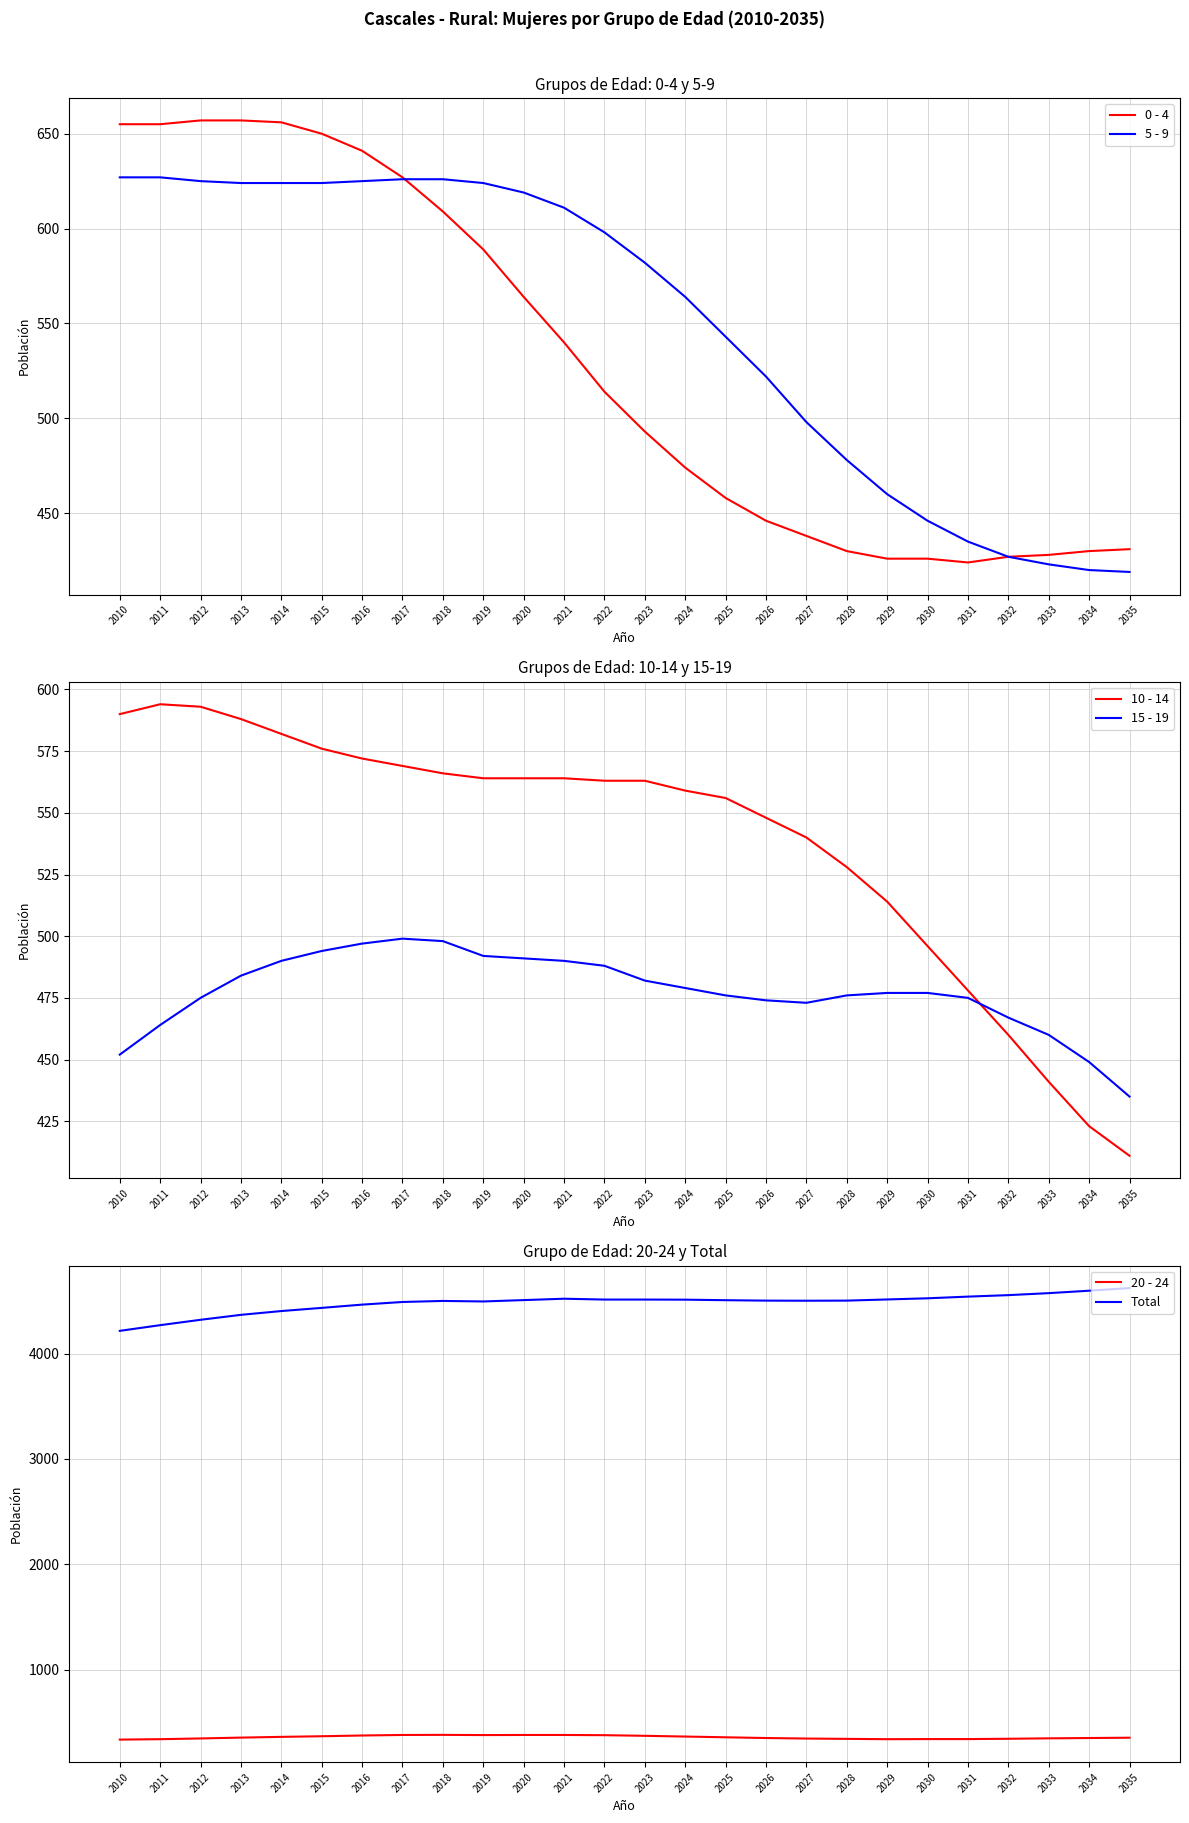

How many lines are shown in the chart?

6